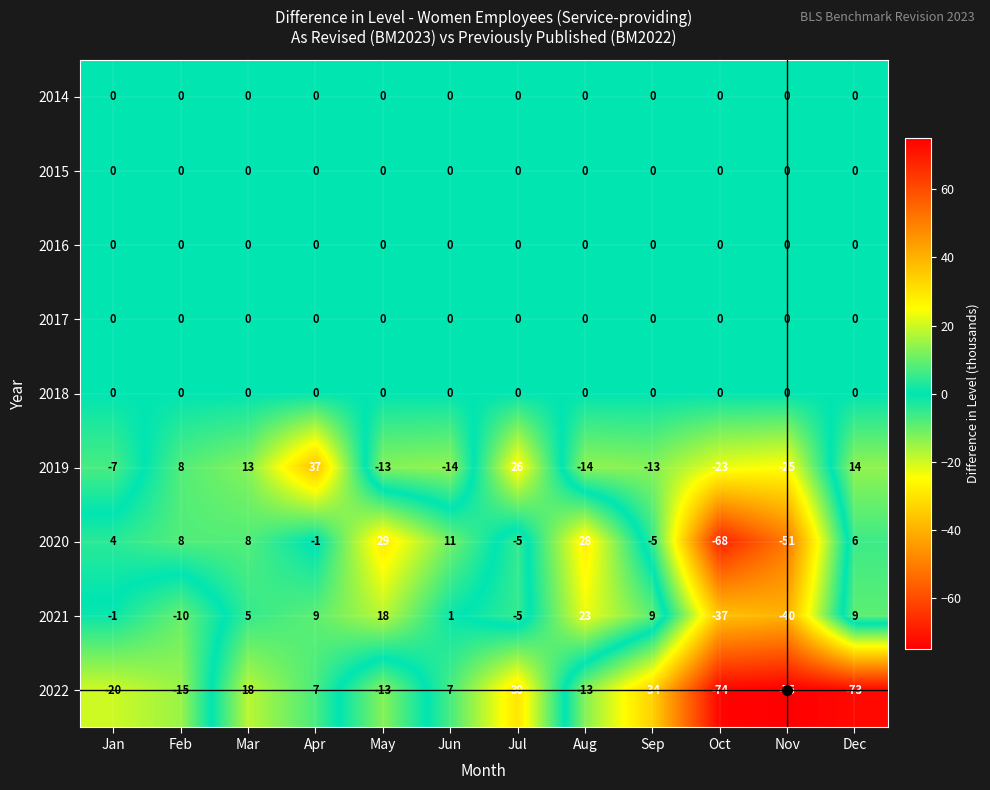

At which category is the sum across all series the highest?

Apr